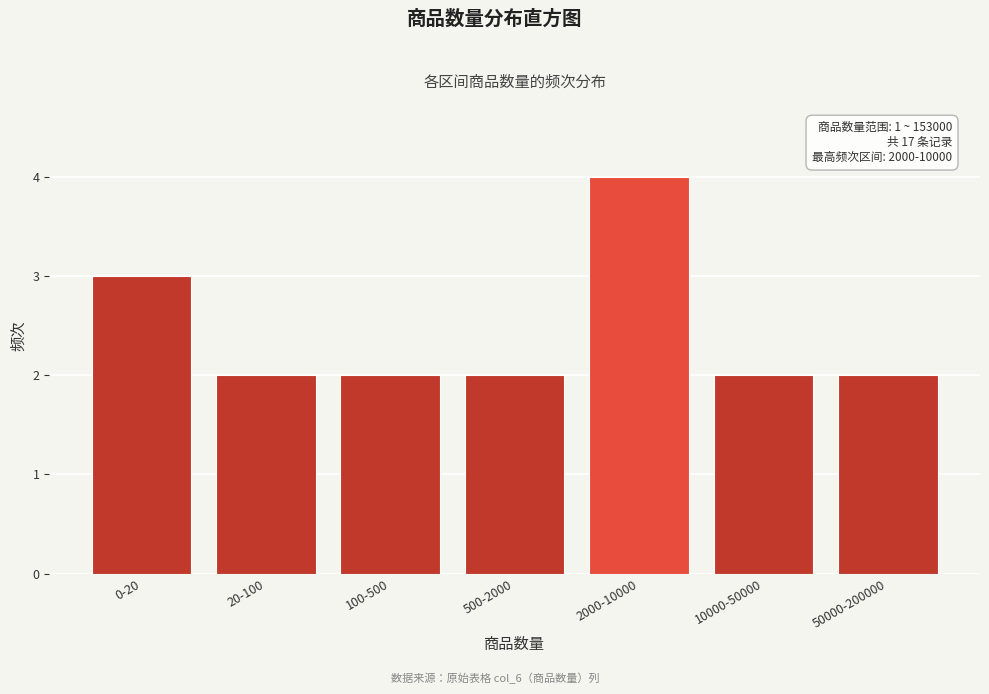

Reading right to left, transcribe all the data shown in this chart.

50000-200000=2	10000-50000=2	2000-10000=4	500-2000=2	100-500=2	20-100=2	0-20=3